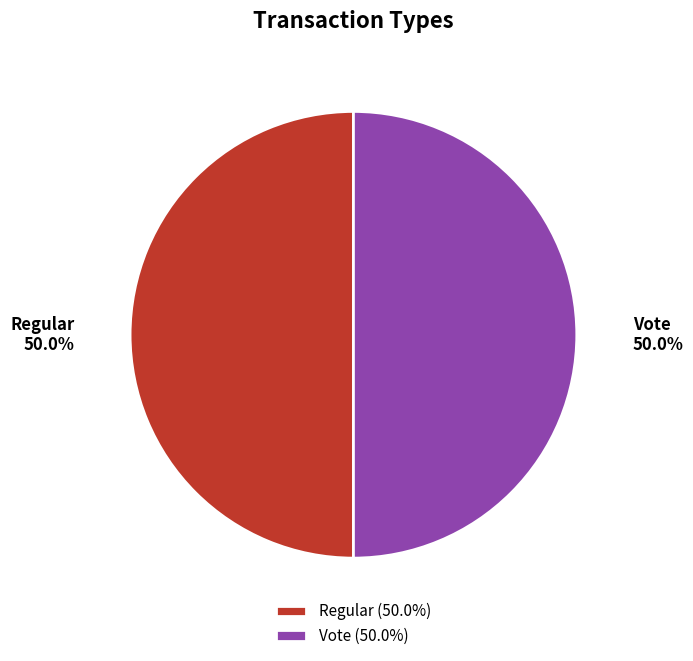

What is the ratio of the value at Regular to the value at Vote?

1.0